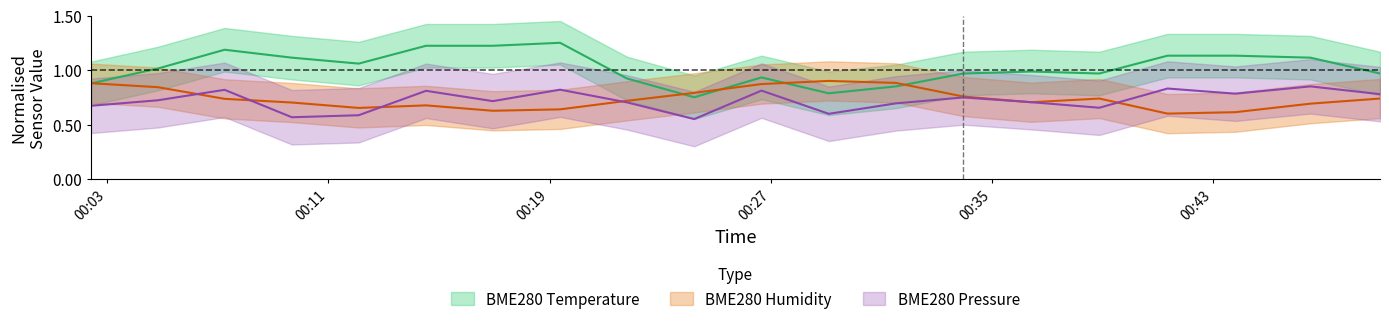

Count the number of data series in this chart.

3